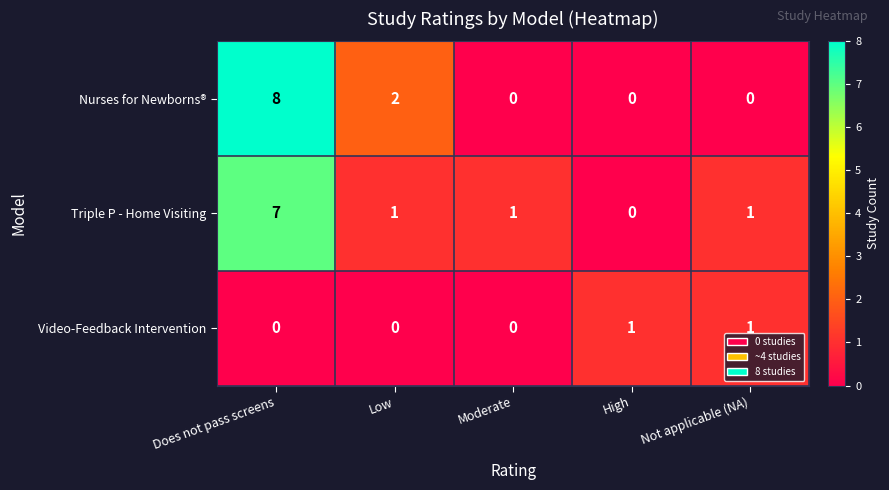

How many distinct data groups are displayed?

3